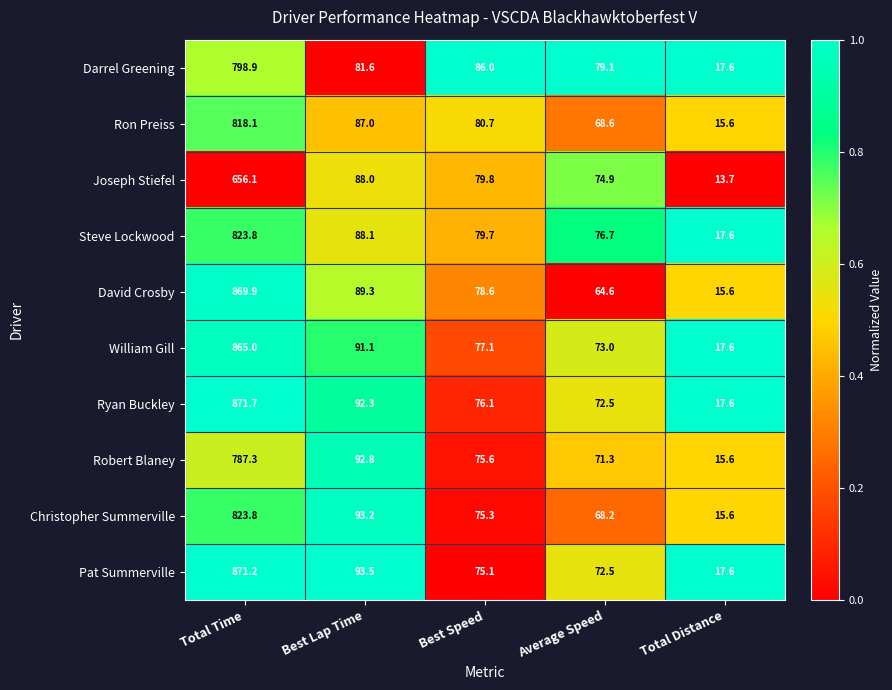

What is the total value across all series at Average Speed?

721.4